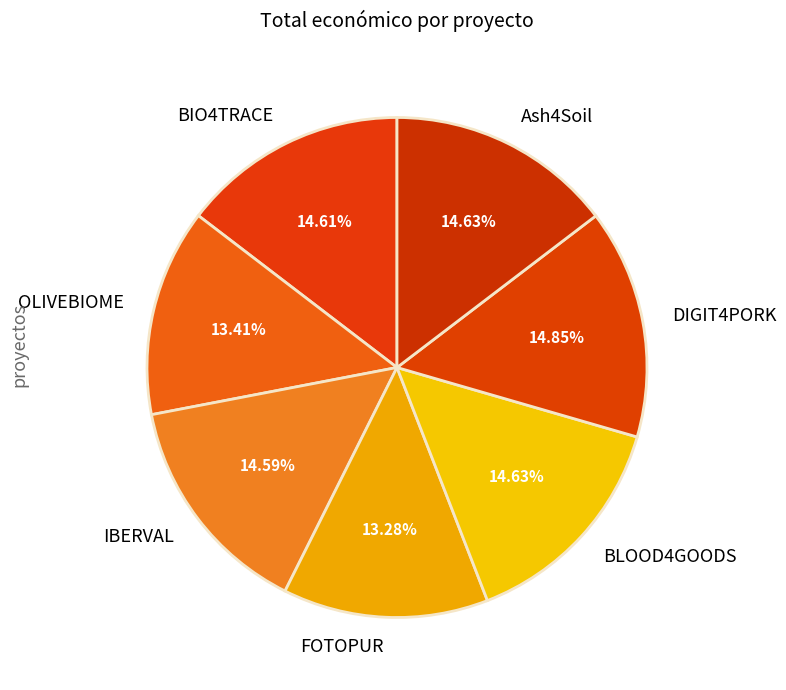

Do BIO4TRACE and FOTOPUR together represent more than half of the pie?

No